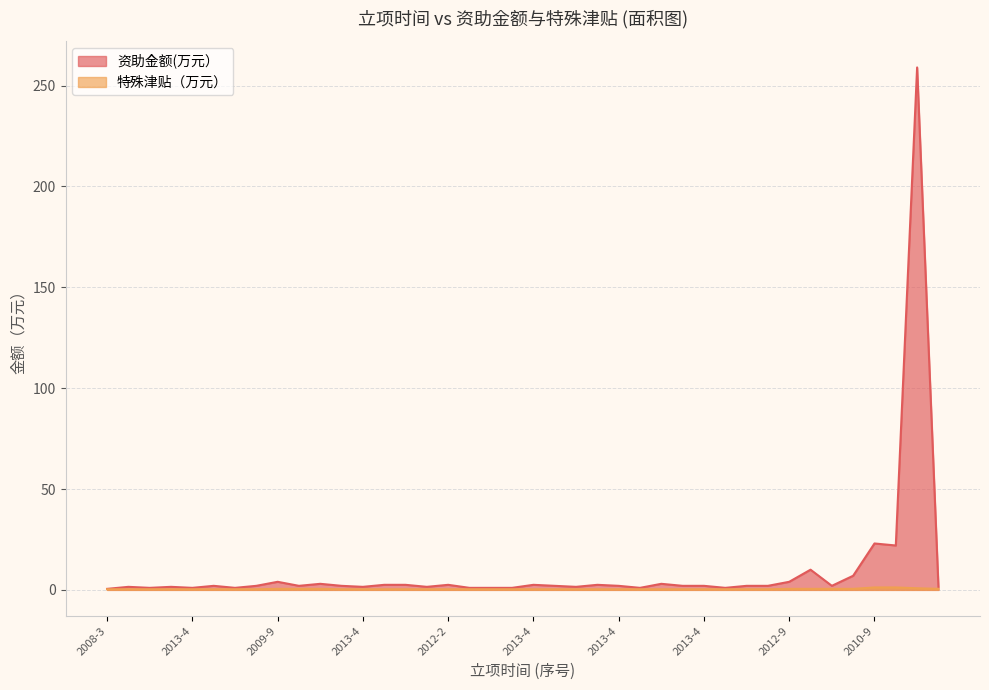

What is the value of the 特殊津贴（万元） point at the 21st from the left?

0.3